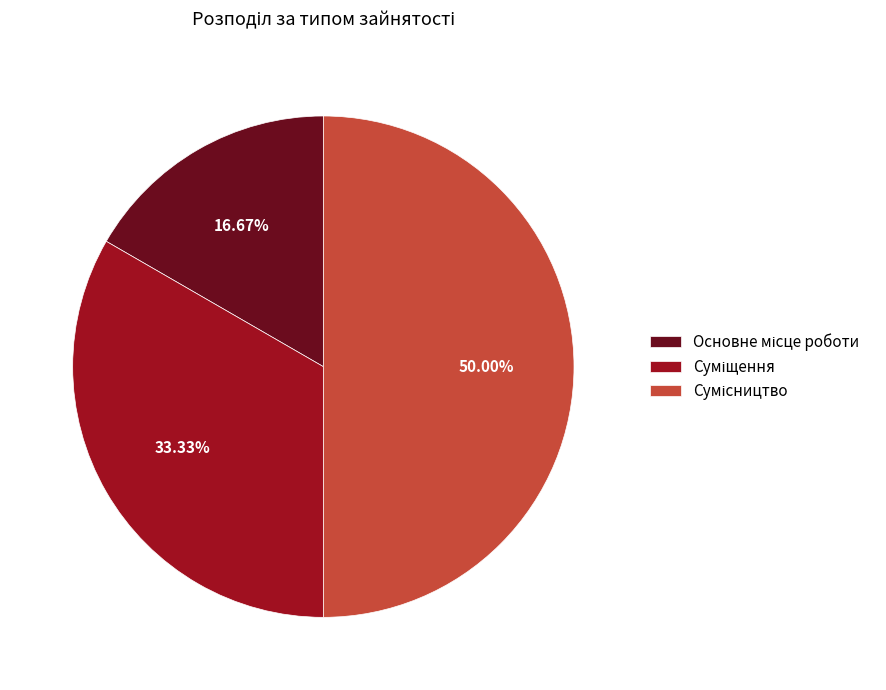

Count the number of slices in the pie.

3